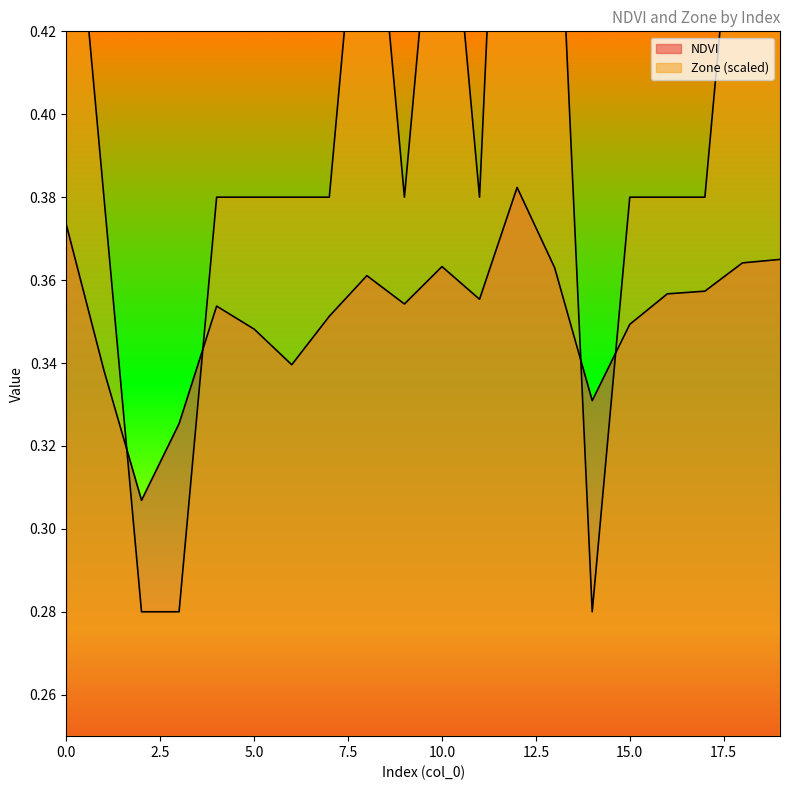

How many interior local valleys does the NDVI series have?

5